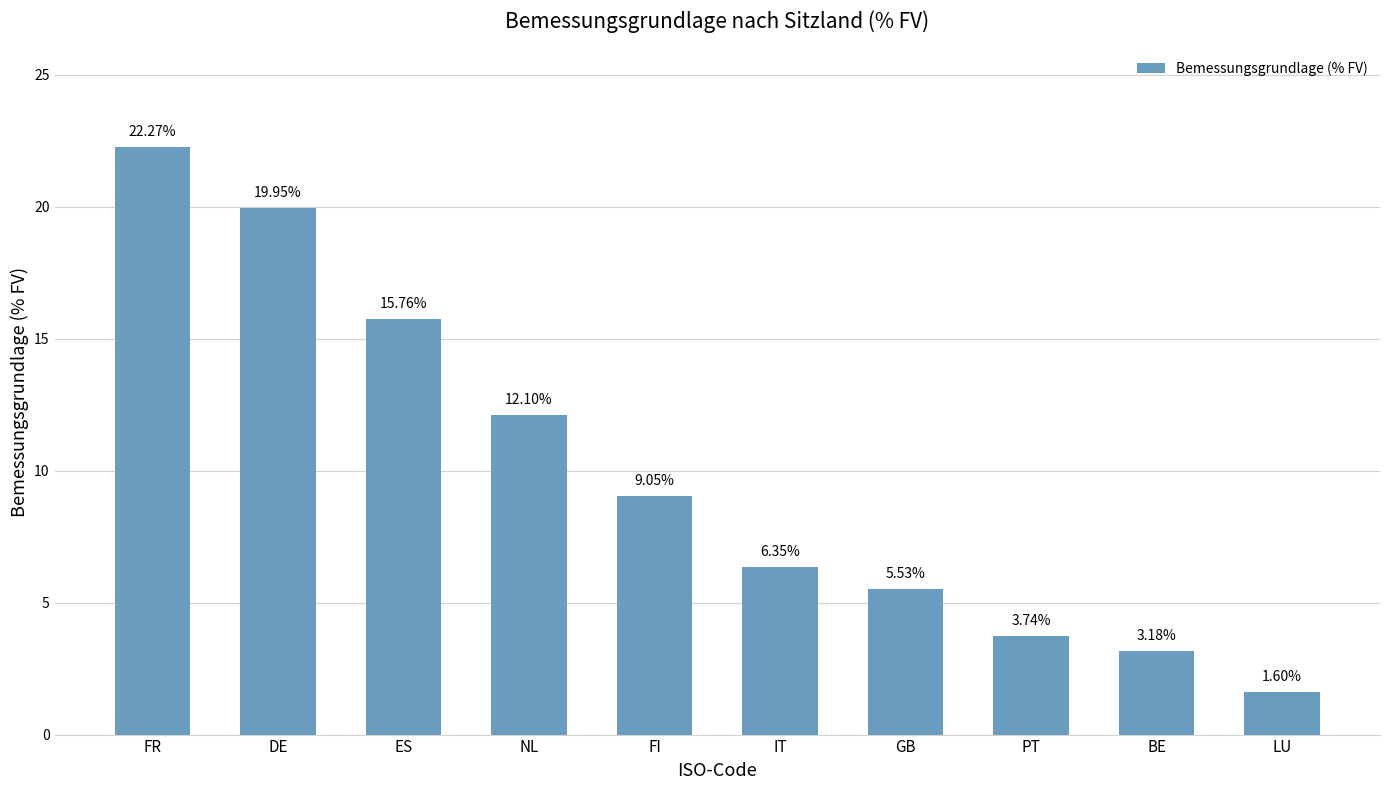

What is the change in value from NL to PT?

-8.4